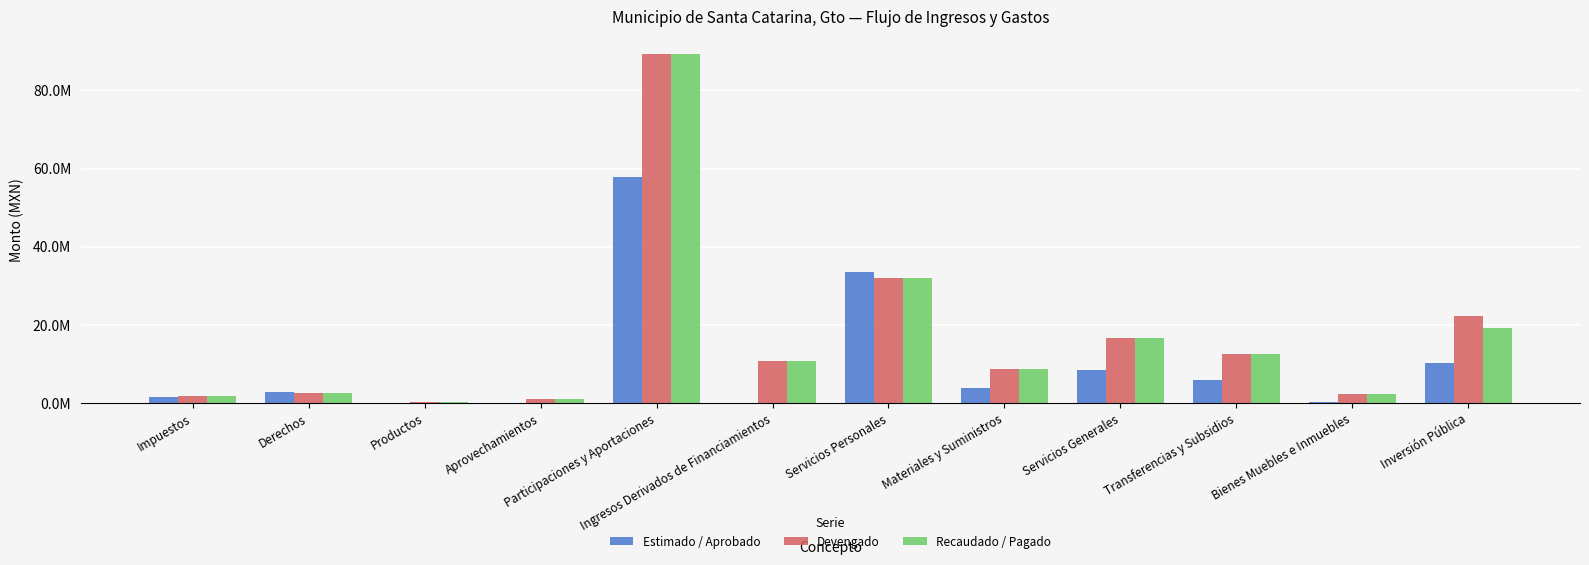

Is it true that Recaudado / Pagado equals 11352466.4 at Inversión Pública?

False